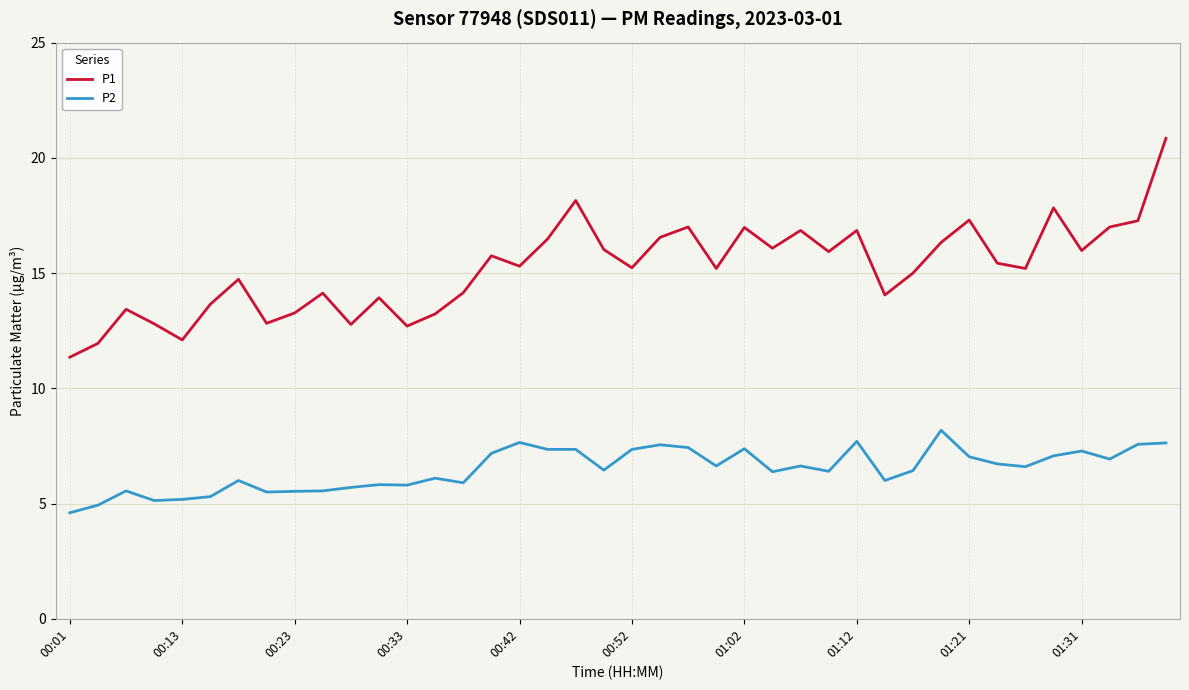

What is the difference between the maximum and minimum values in the P1 series?

9.5